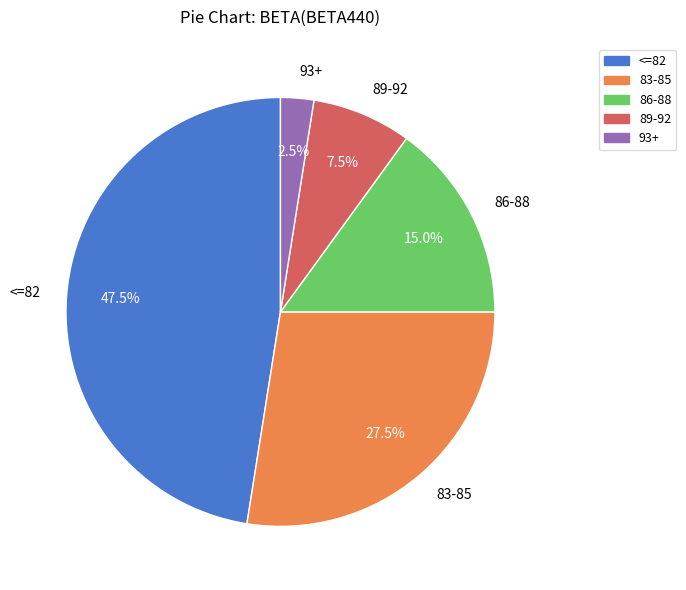

Which has a higher value, 89-92 or 93+?

89-92